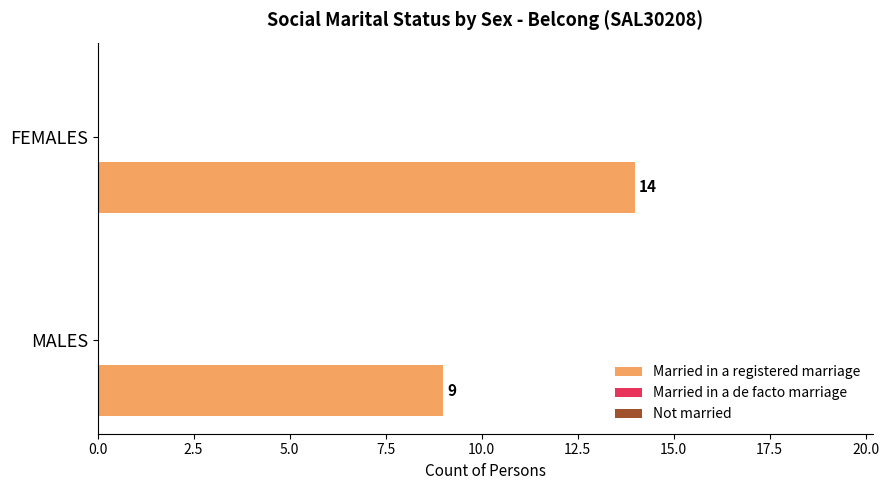

What is the difference between the maximum and minimum values?

5